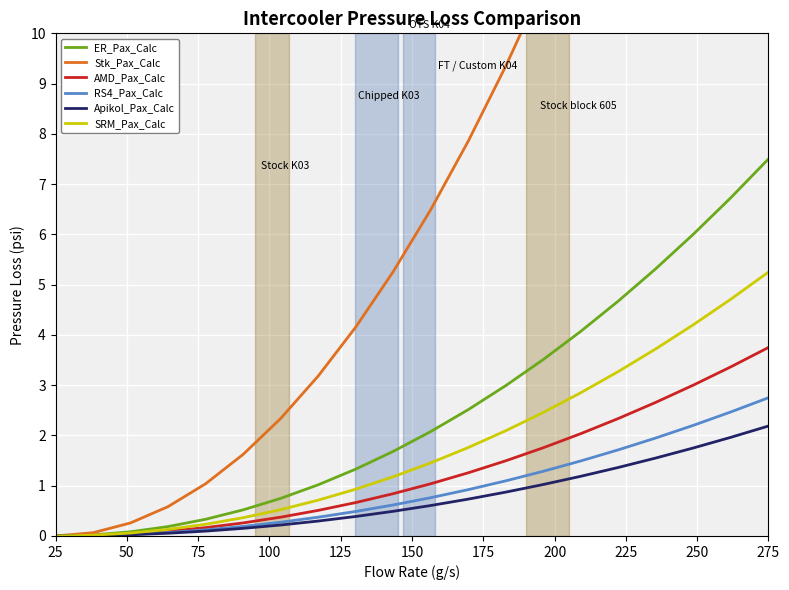

At which label does Apikol_Pax_Calc reach its minimum?

25